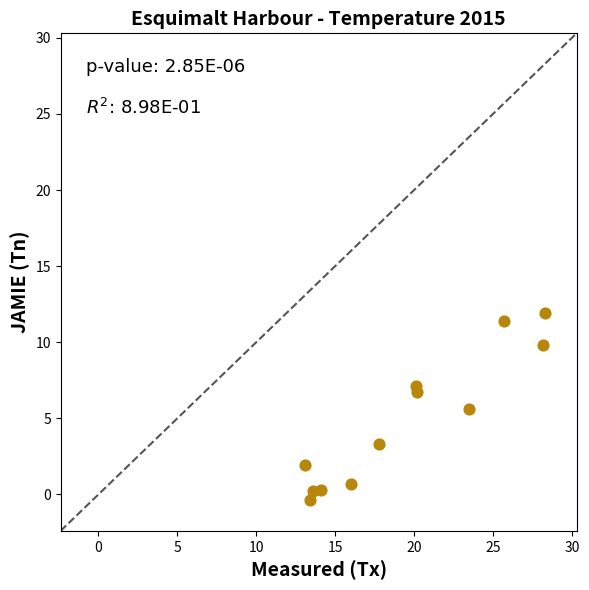

What is the range of X values (max minus min)?

15.2